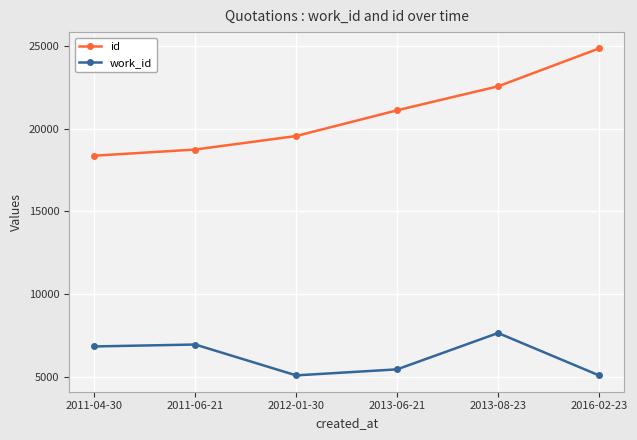

What is the value of the id point at the 2nd from the left?

18734